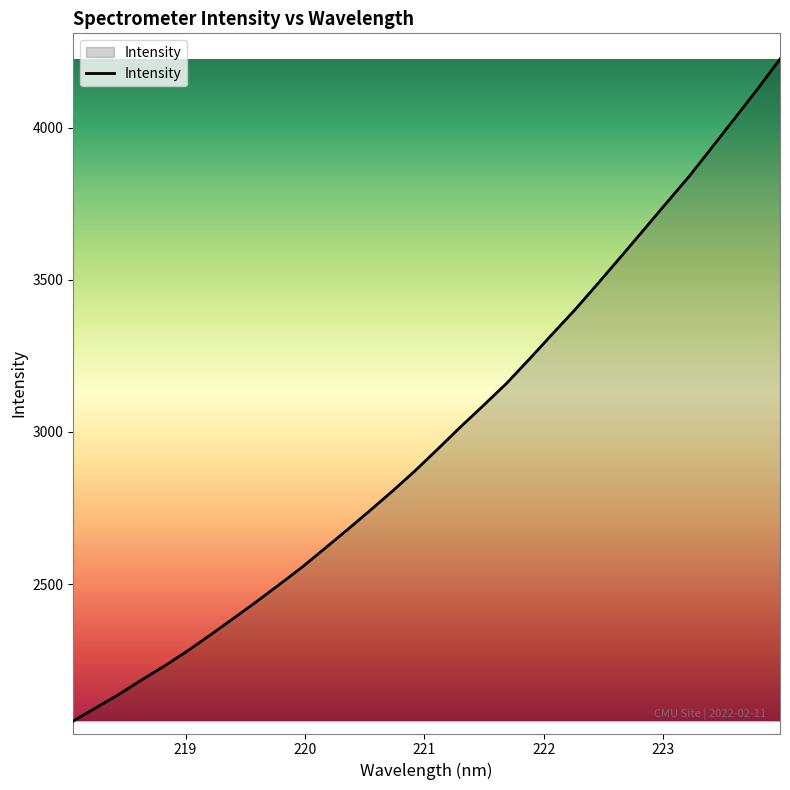

What is the difference between the maximum and minimum values?

2175.7